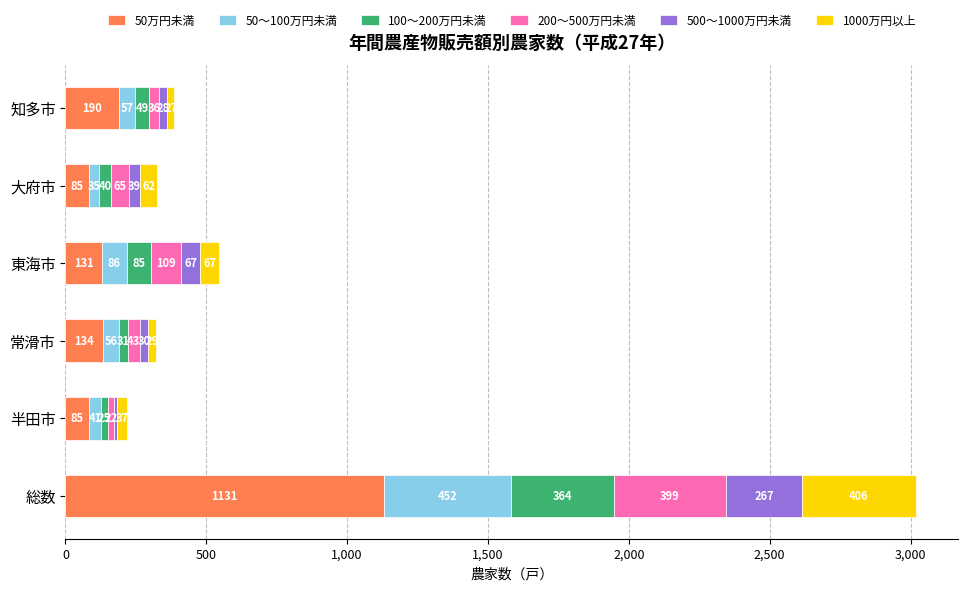

At which label does 50万円未満 reach its peak?

総数